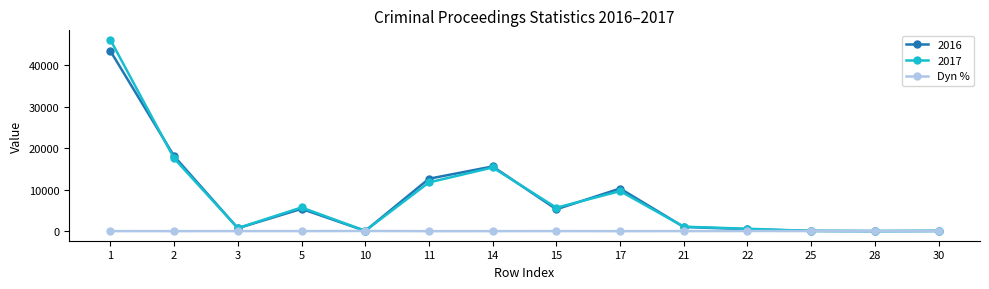

The value of Dyn % at 28 is 0.0. True or false?

True